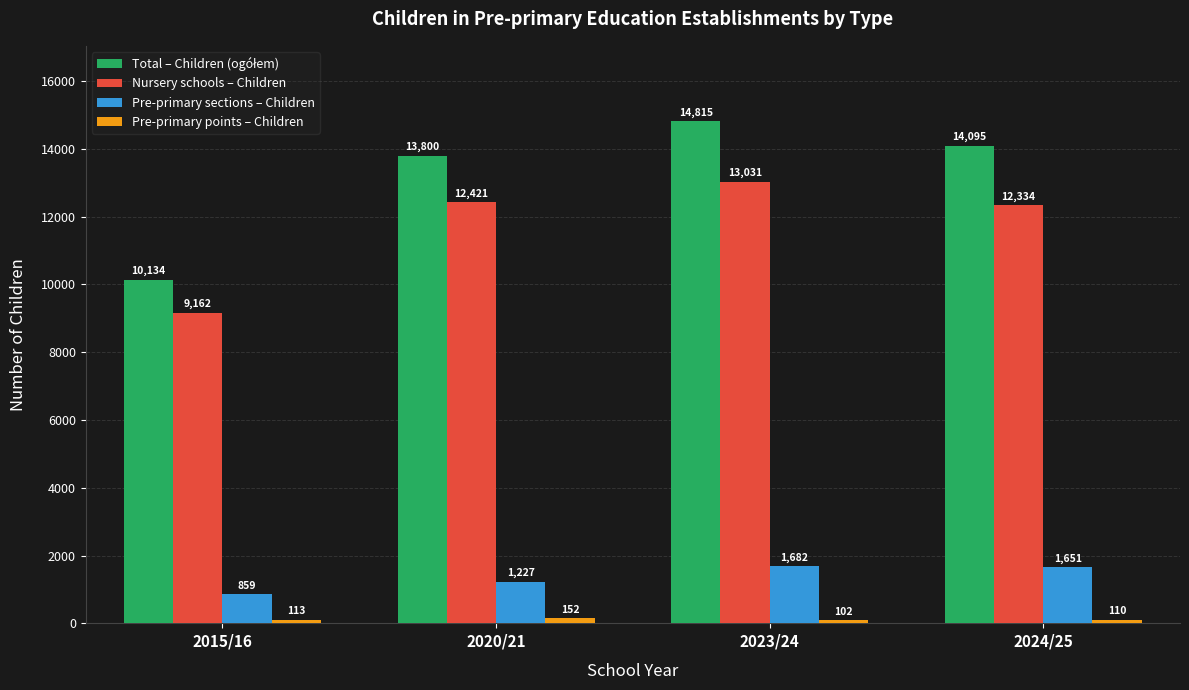

How many distinct data groups are displayed?

4